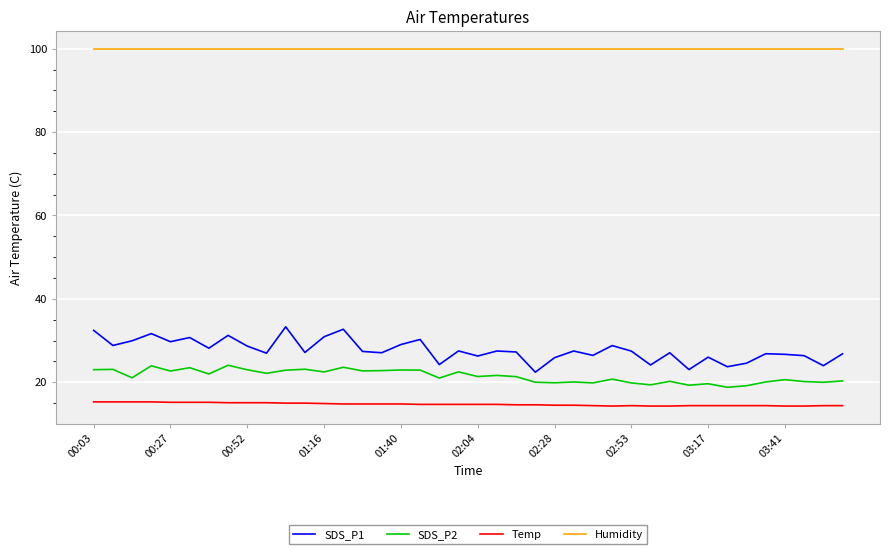

What is the smallest value displayed?

14.3